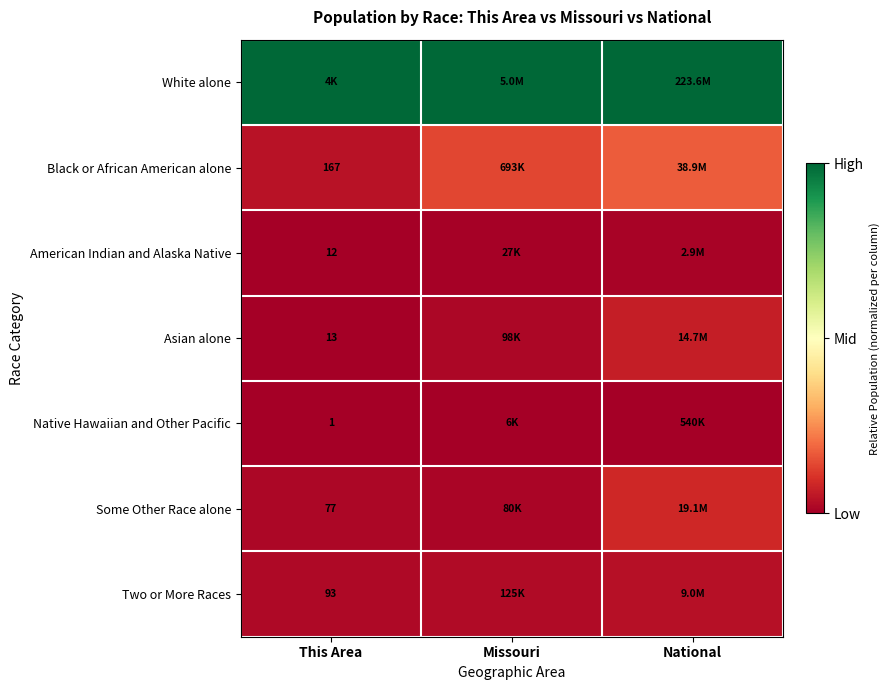

Is the value of Two or More Races at This Area greater than the value of American Indian and Alaska Native at This Area?

Yes